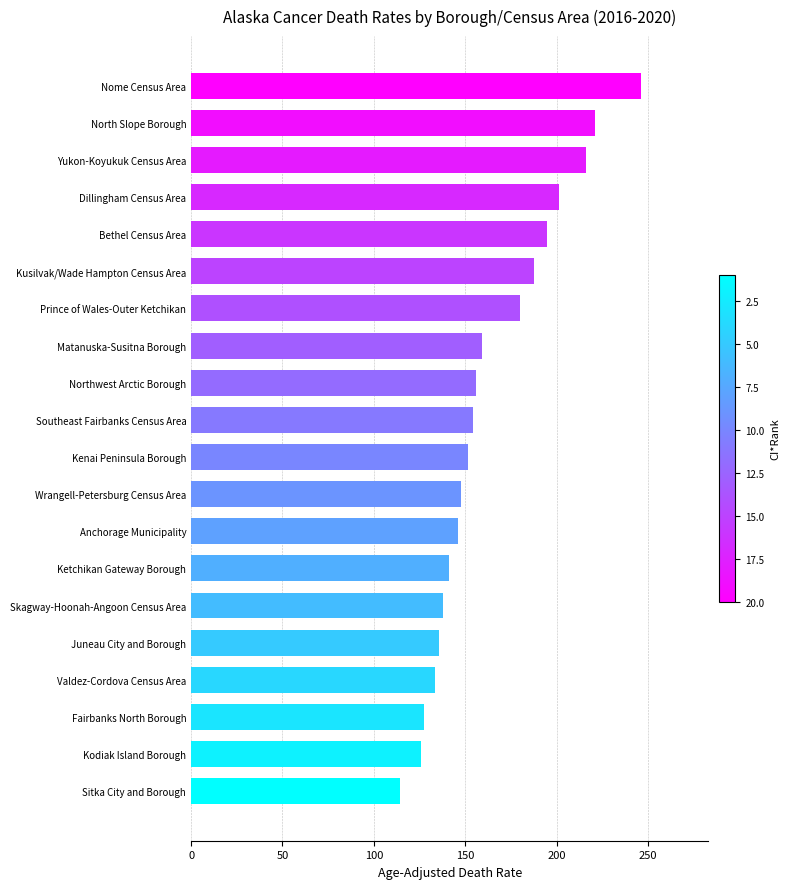

What is the change in value from Wrangell-Petersburg Census Area to Ketchikan Gateway Borough?

-7.0